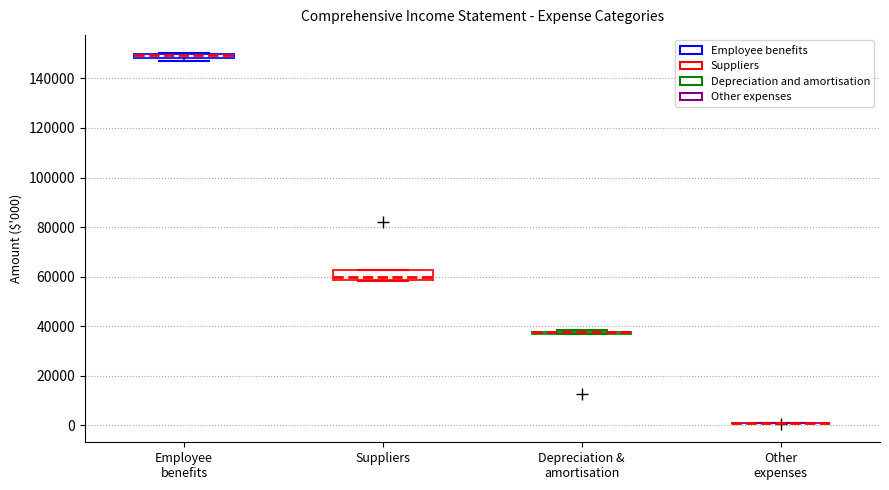

Comparing the boxes themselves (not the whiskers), which one is the tallest?

Suppliers